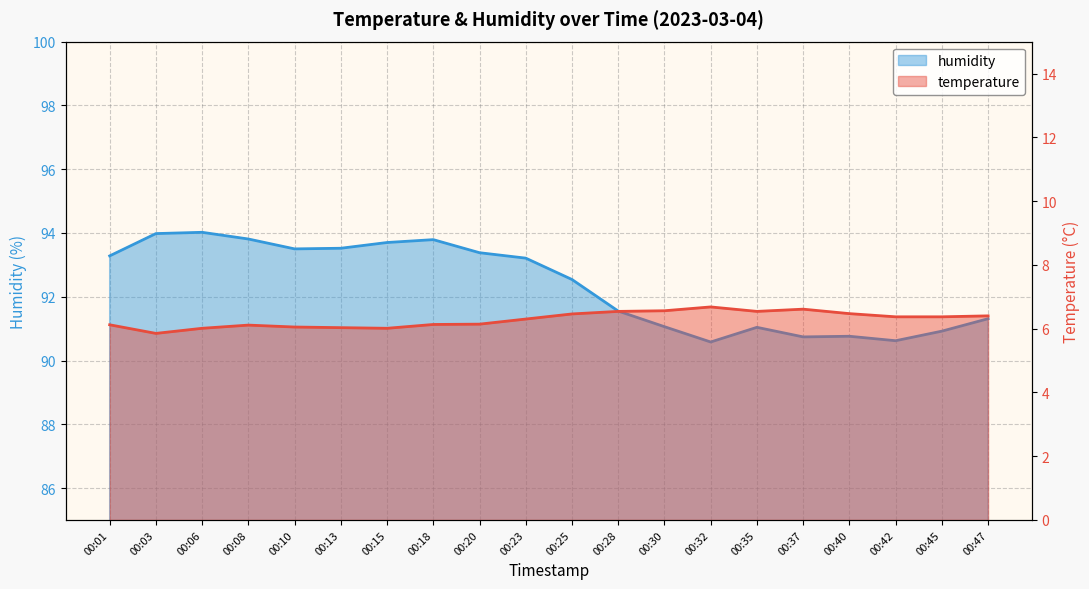

At how many categories does at least one series exceed 68?

20